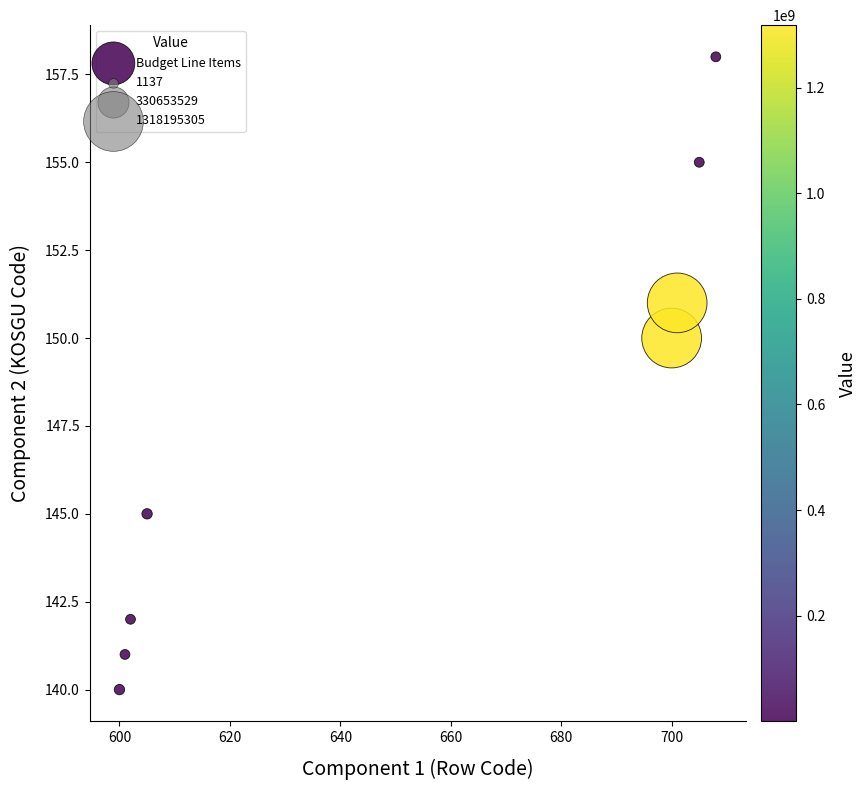

What Y value in the scatter plot is closest to 149?

150